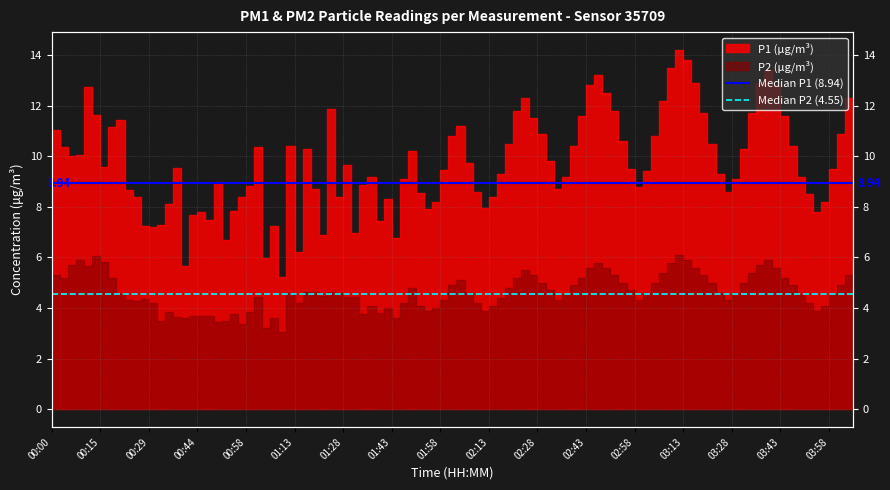

Is the value of Median P2 (4.55) at 00:00 greater than the value of Median P1 (8.94) at 00:00?

No